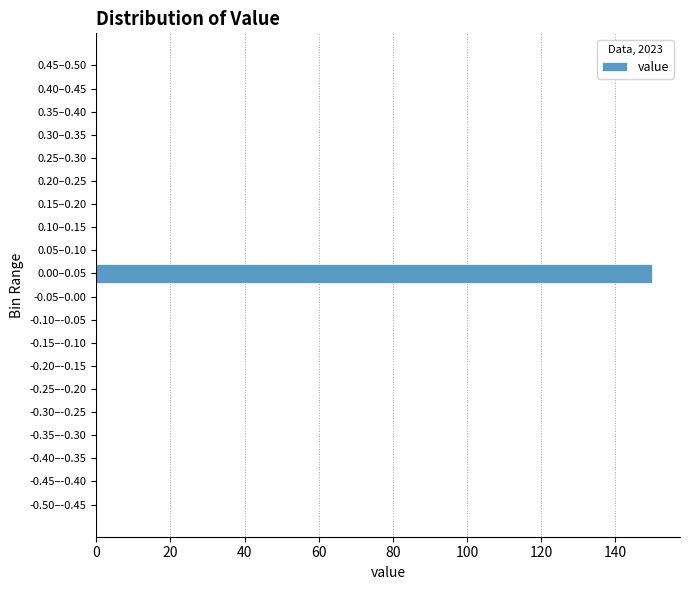

Reading bottom to top, transcribe all the data shown in this chart.

-0.50–-0.45=0	-0.45–-0.40=0	-0.40–-0.35=0	-0.35–-0.30=0	-0.30–-0.25=0	-0.25–-0.20=0	-0.20–-0.15=0	-0.15–-0.10=0	-0.10–-0.05=0	-0.05–0.00=0	0.00–0.05=150	0.05–0.10=0	0.10–0.15=0	0.15–0.20=0	0.20–0.25=0	0.25–0.30=0	0.30–0.35=0	0.35–0.40=0	0.40–0.45=0	0.45–0.50=0